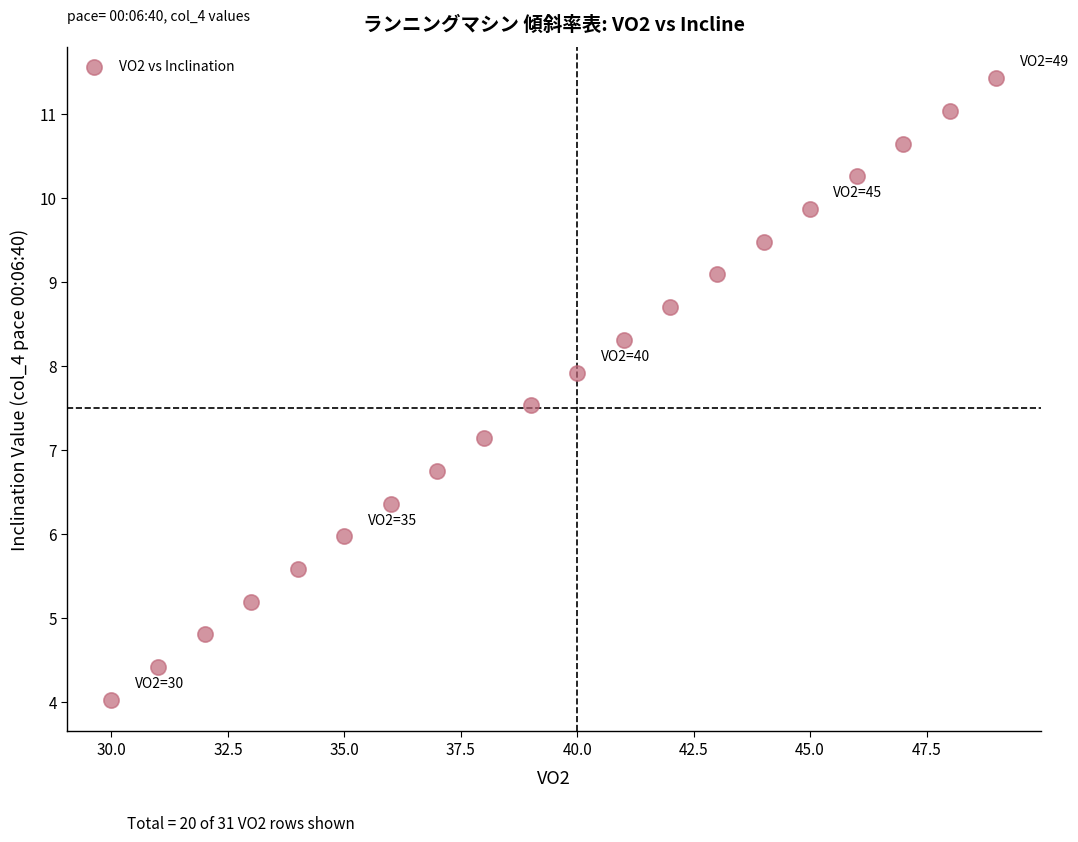

What Y value in the scatter plot is closest to 7?

7.1